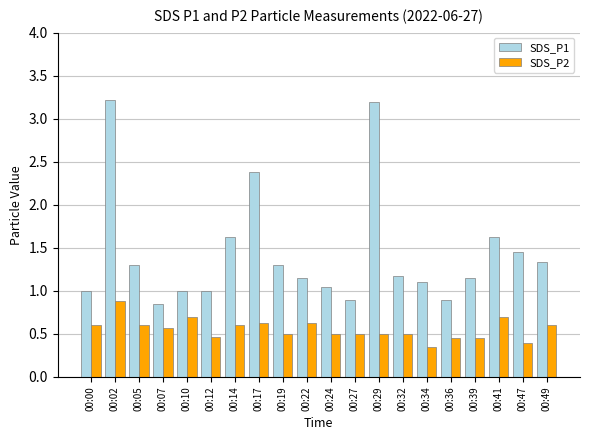

What is the greatest value displayed?

3.2